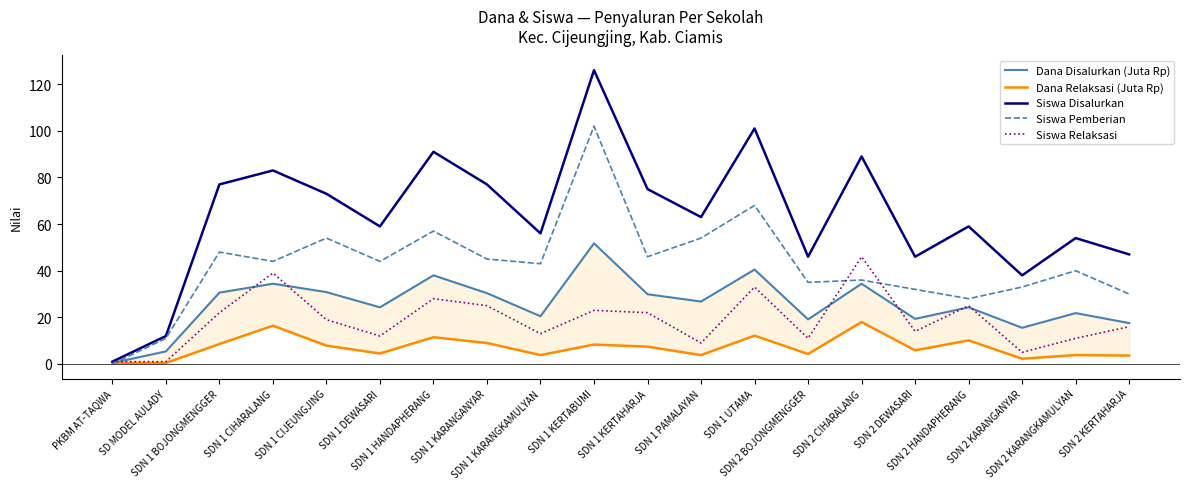

At which label is Siswa Relaksasi closest to 23?

SDN 1 KERTABUMI